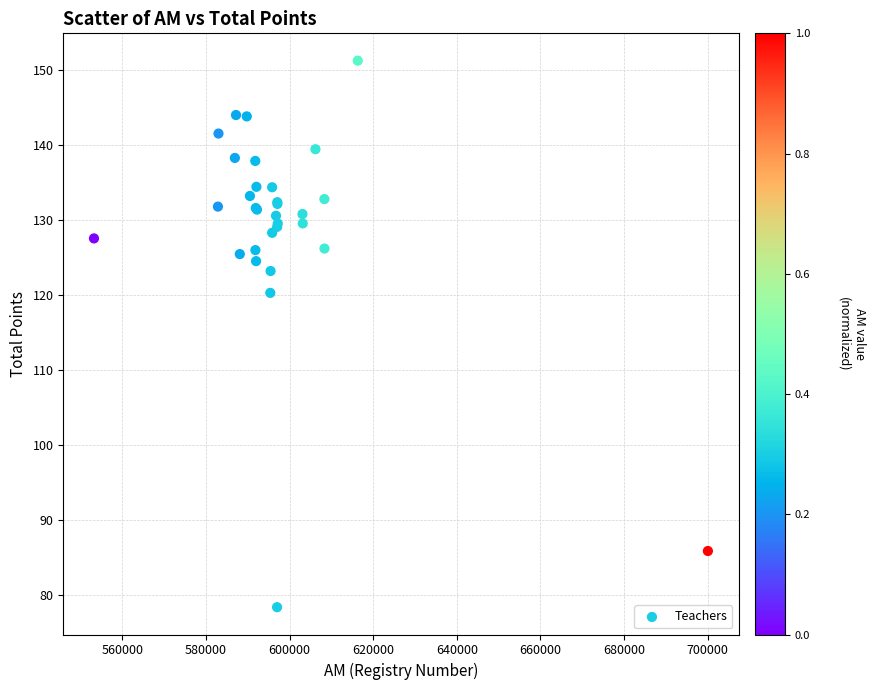

What Y value in the scatter plot is closest to 114?

120.2